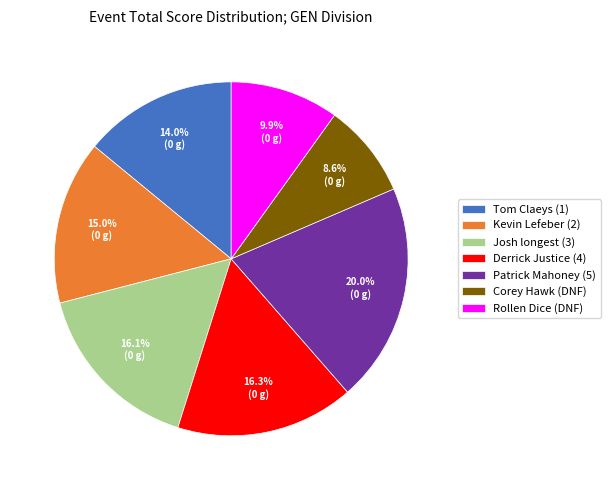

The Tom Claeys (1) slice represents 1% of the pie. True or false?

False